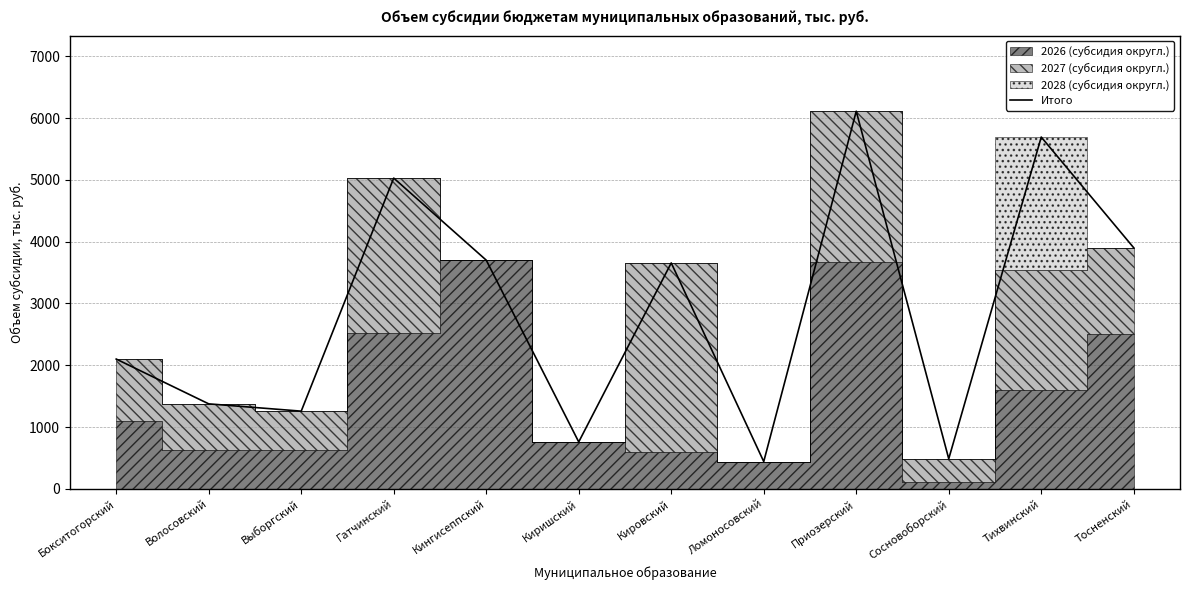

How many interior local valleys (lower than both neighbors) does the data have?

4